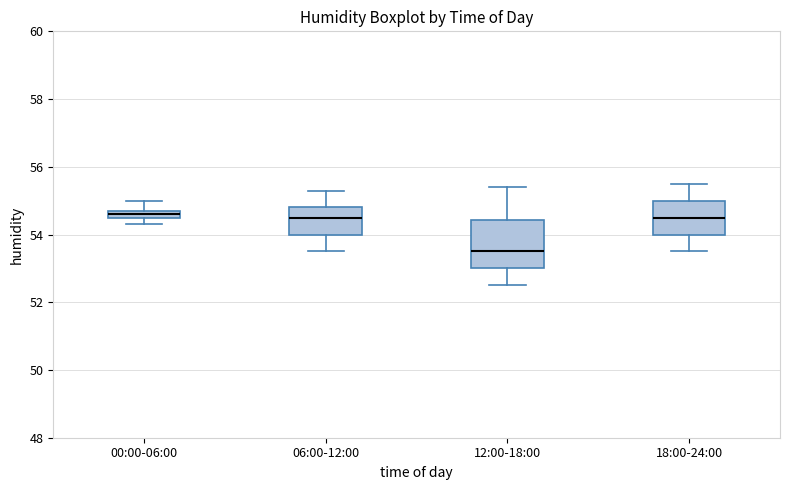

Which box's median line is the lowest?

12:00-18:00